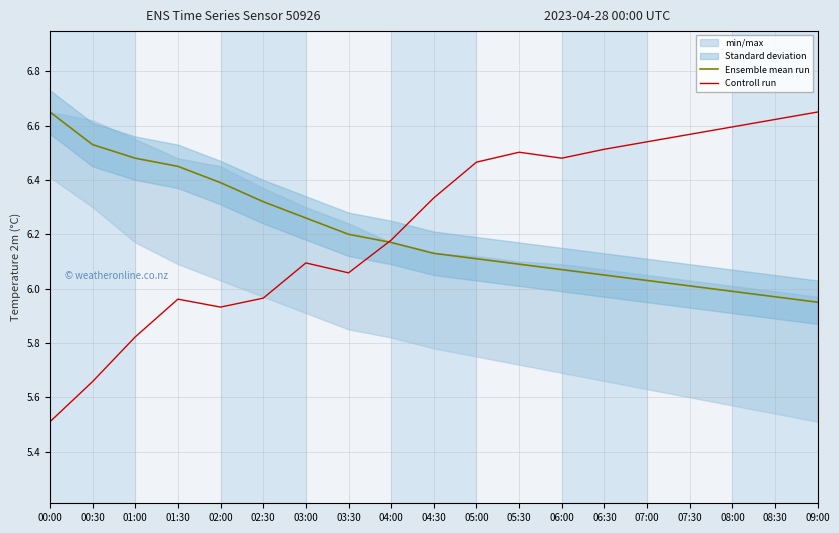

At which label is Controll run closest to 6?

02:30